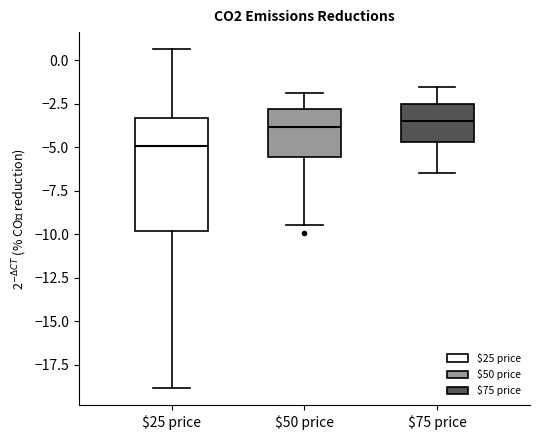

Reading left to right, transcribe this box plot: for each box, give where its median line is, the range the box spans, and where its two whiskers end, as read against the y-axis. The values are not printed on the chart, so give them approximately, as read against the axis.

$25 price: median -5.0, box -10.0 to -3.5, whiskers -19.0 to 0.5
$50 price: median -4.0, box -5.5 to -3.0, whiskers -9.5 to -2.0
$75 price: median -3.5, box -4.5 to -2.5, whiskers -6.5 to -1.5